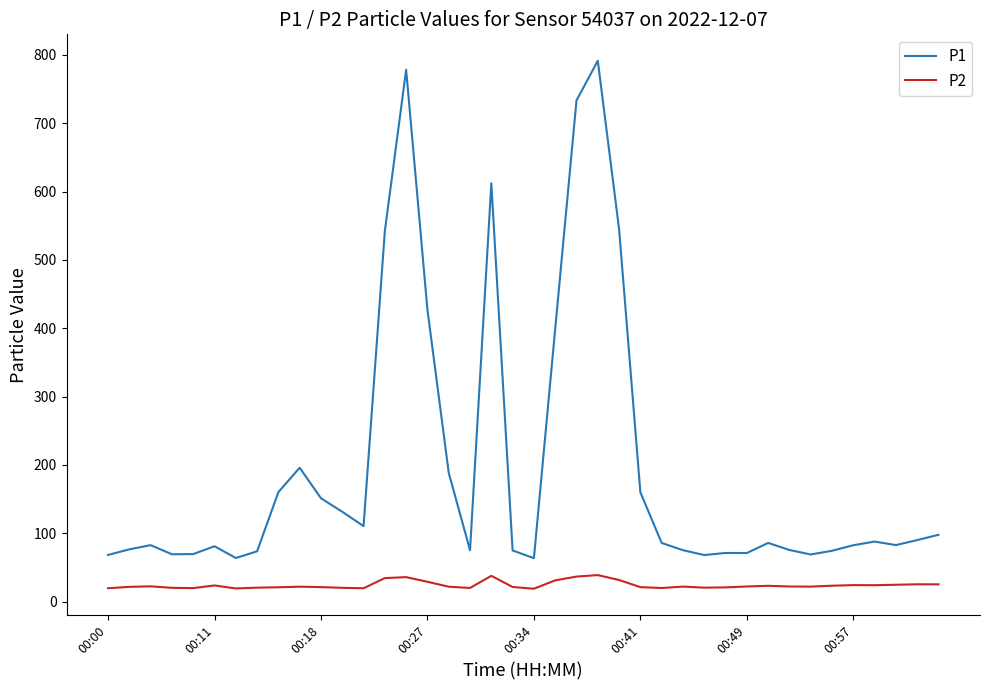

Which series has the largest total across all categories?

P1